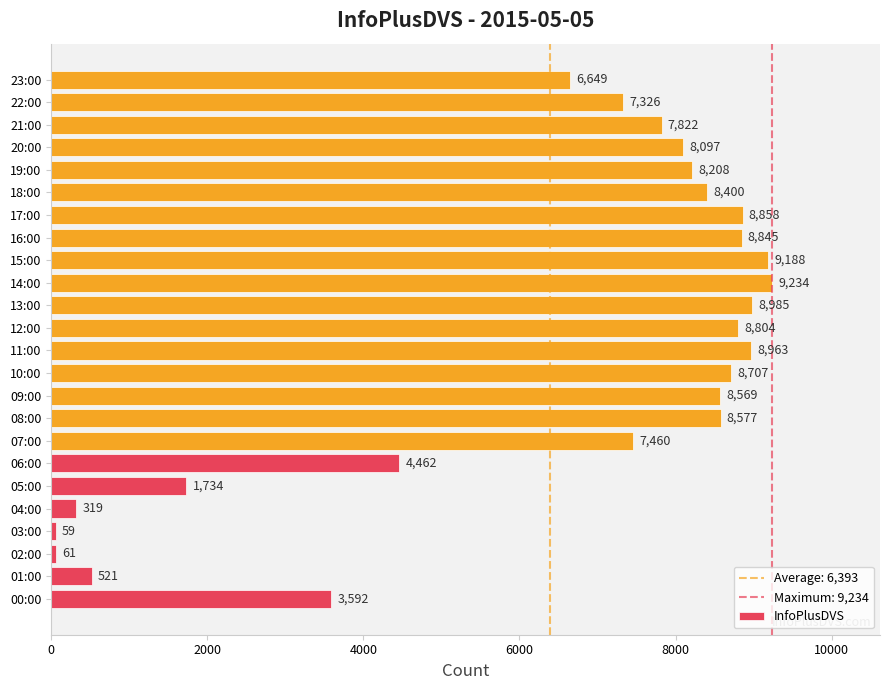

Which label corresponds to the largest value in the chart?

14:00